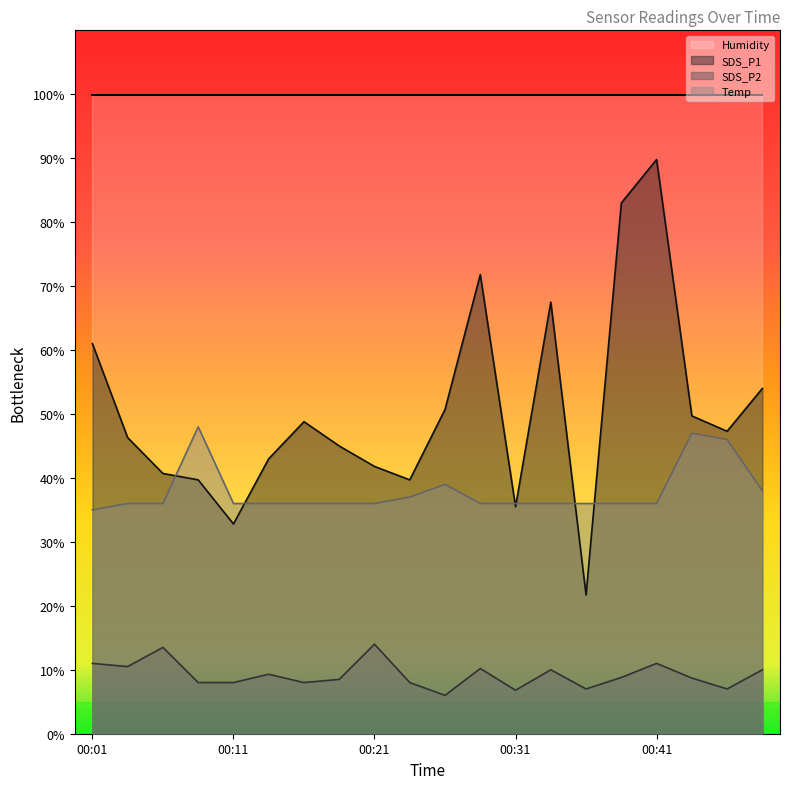

Where is Temp nearest to the value 41?

00:26